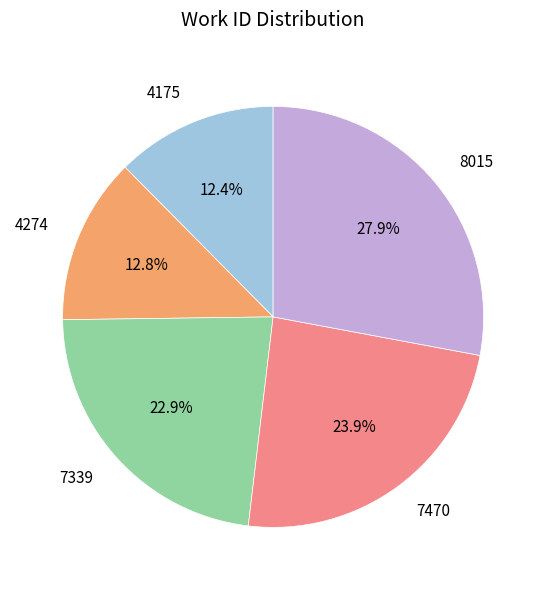

Combined, what portion of the pie is 7339 and 4175?

35.3%